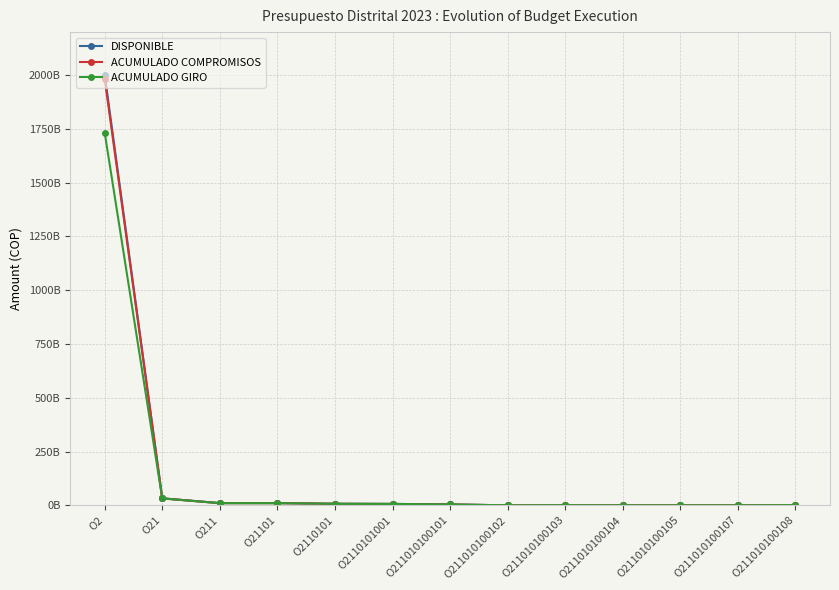

Is this an area chart (filled region under the line)?

No